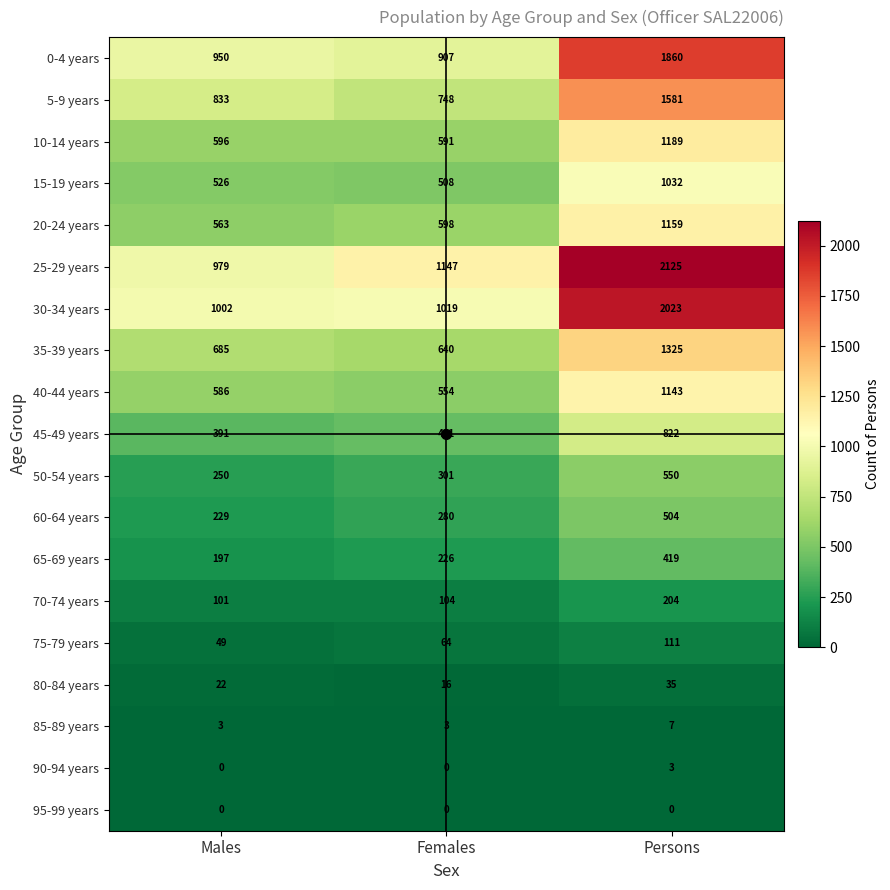

Count the number of data series in this chart.

19